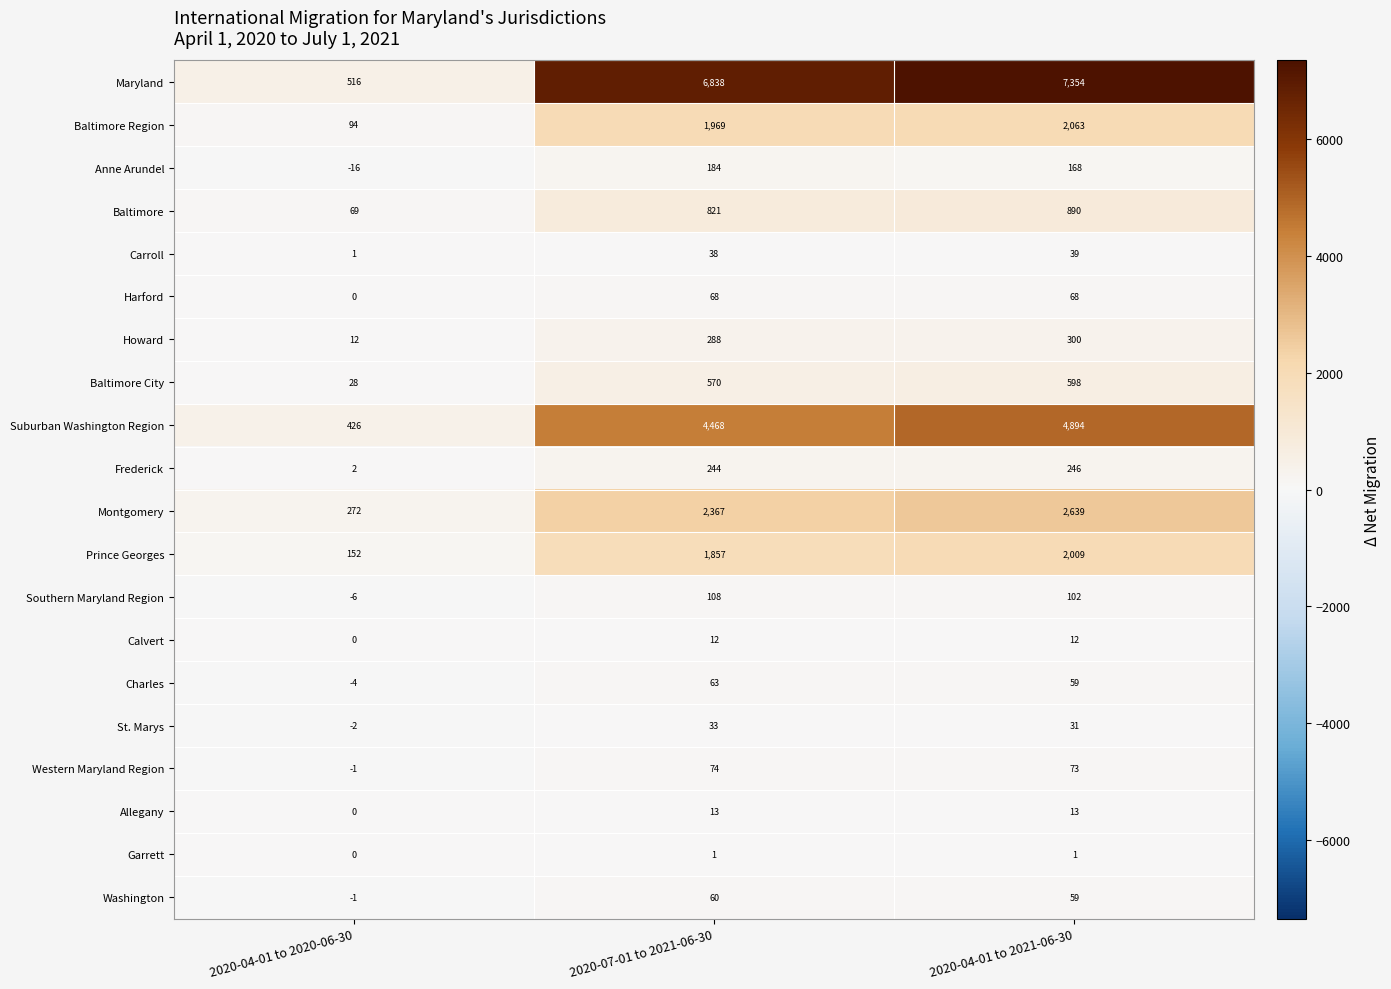

At which category is the sum across all series the highest?

2020-04-01 to 2021-06-30